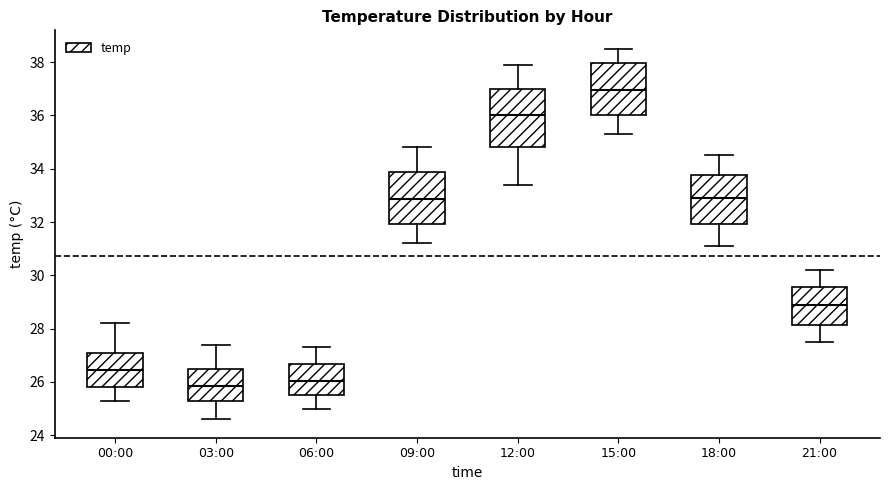

Reading left to right, read every box against the y-axis: the position of its median line, the range the box covers, and the ends of its whiskers. The values are not printed on the chart, so give them approximately, as read against the axis.

00:00: median 26.4, box 25.8 to 27.2, whiskers 25.4 to 28.2
03:00: median 25.8, box 25.4 to 26.4, whiskers 24.6 to 27.4
06:00: median 26.0, box 25.6 to 26.6, whiskers 25.0 to 27.4
09:00: median 32.8, box 32.0 to 33.8, whiskers 31.2 to 34.8
12:00: median 36.0, box 34.8 to 37.0, whiskers 33.4 to 38.0
15:00: median 37.0, box 36.0 to 38.0, whiskers 35.4 to 38.6
18:00: median 33.0, box 32.0 to 33.8, whiskers 31.2 to 34.6
21:00: median 29.0, box 28.2 to 29.6, whiskers 27.6 to 30.2